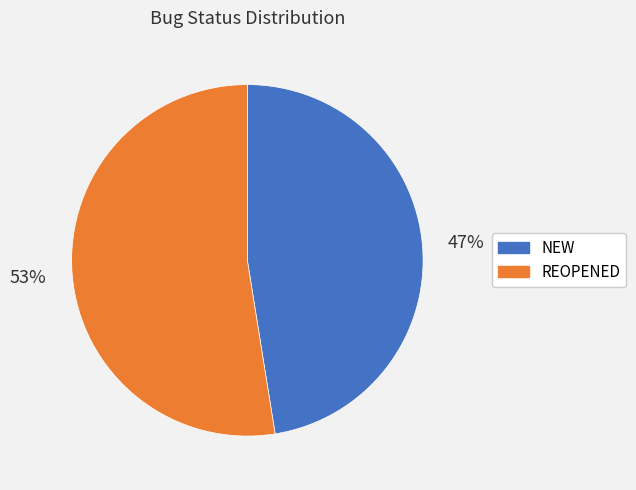

To the nearest percent, what is the average slice percentage?

50%